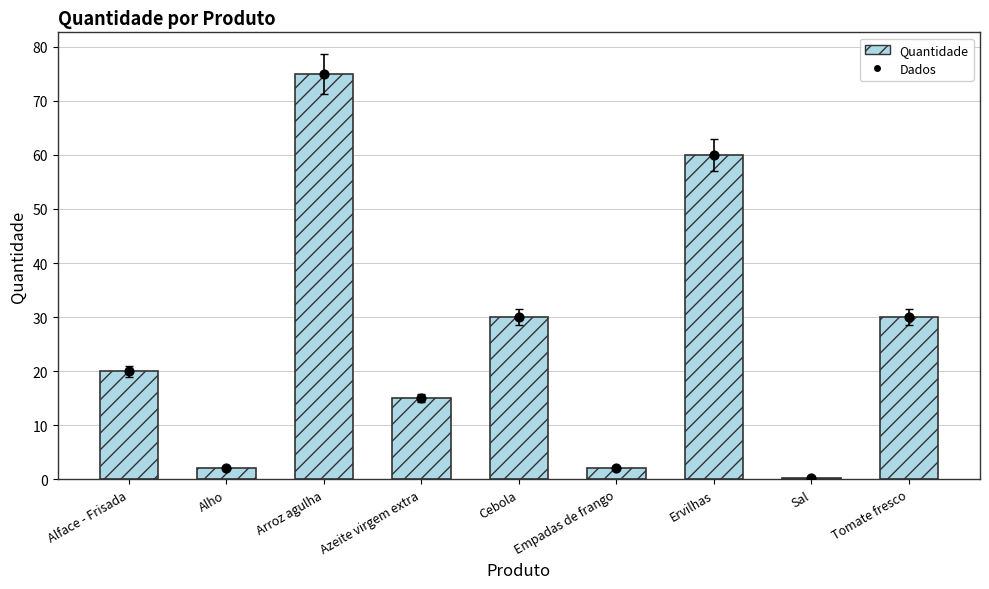

At which category is the sum across all series the highest?

Arroz agulha